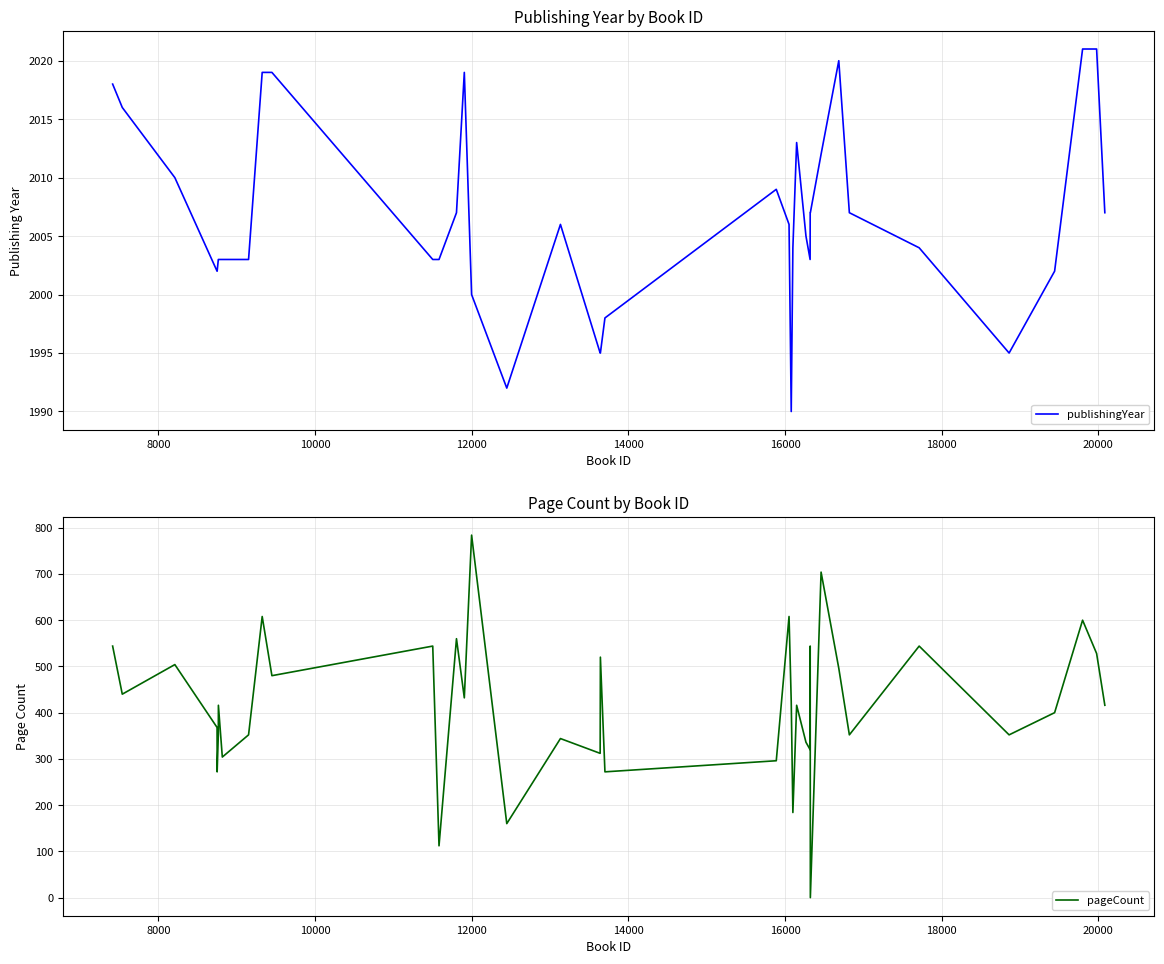

True or false: publishingYear and pageCount intersect in this chart.

False